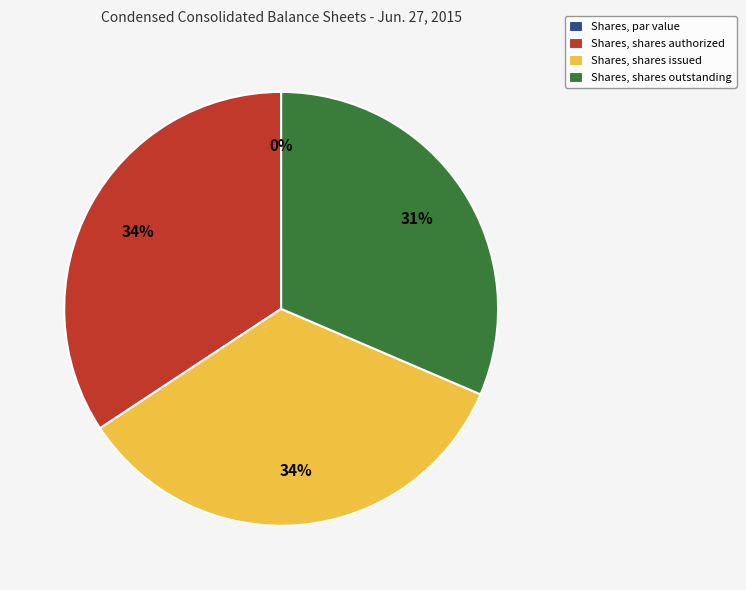

Approximately how many times larger is the value at Shares, shares authorized compared to Shares, shares issued?

1.0